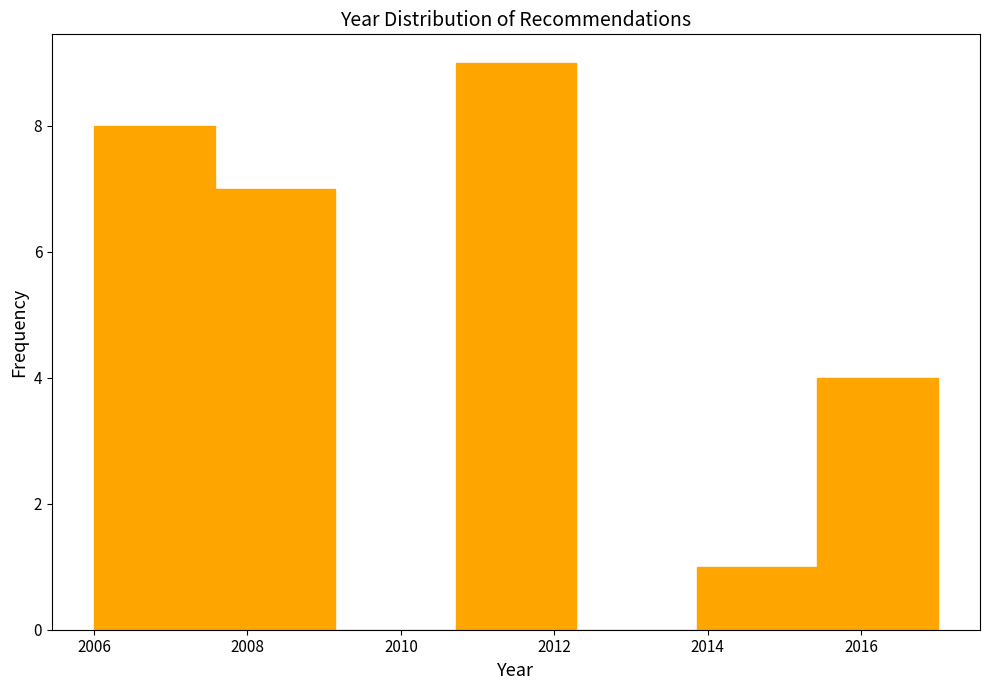

What is the height of the bar covering 2006.0 to 2007.6 on the x-axis? Neither the bar edges nor the heights are printed on the chart, so give them approximately, as read against the axes.

8